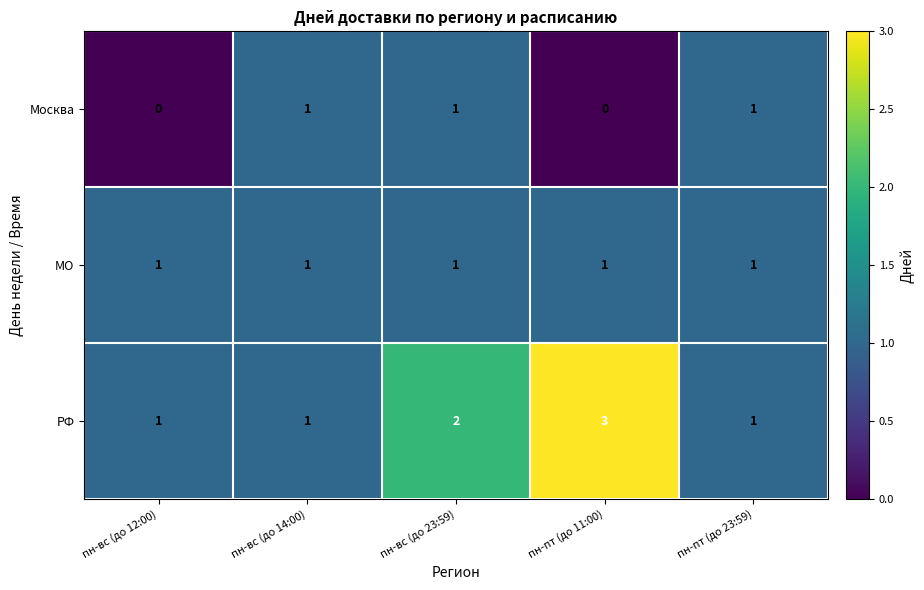

At пн-пт (до 11:00), list the series in order from smallest to largest.

Москва, МО, РФ